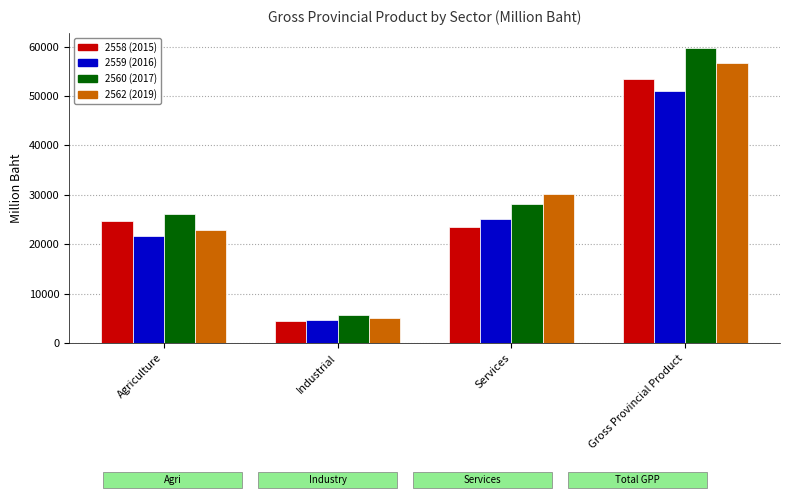

Is the value of 2560 (2017) at Agriculture greater than the value of 2562 (2019) at Gross Provincial Product?

No